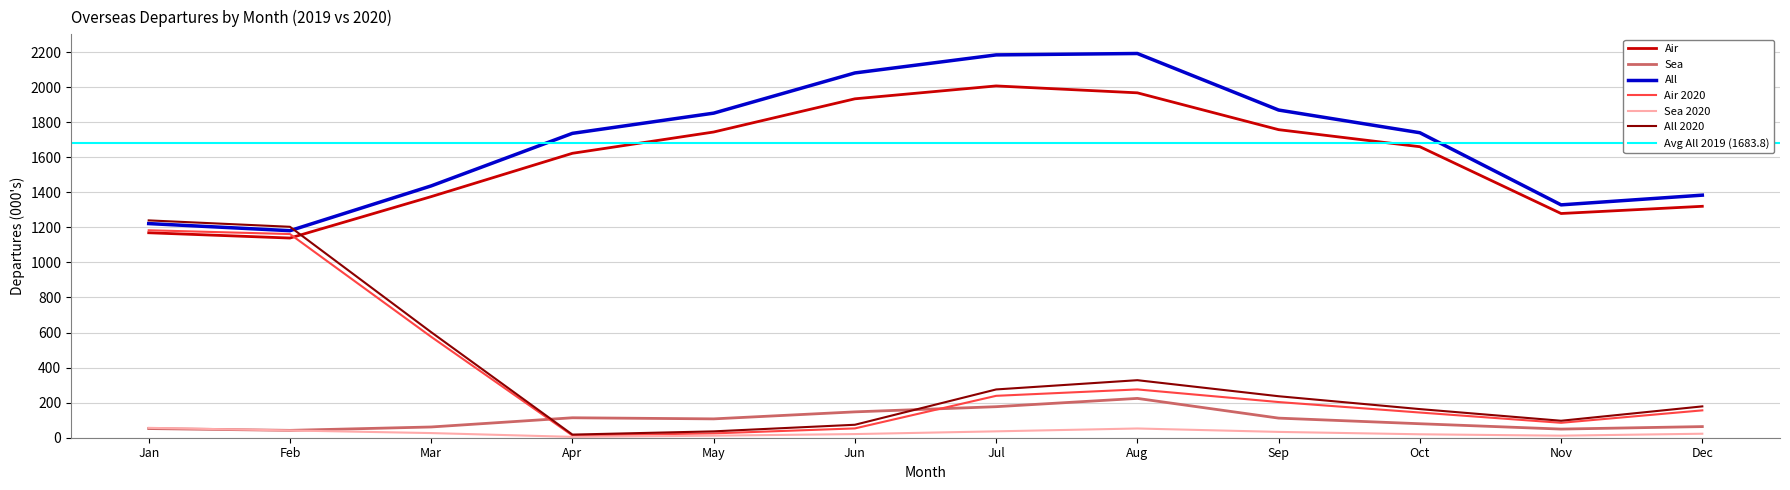

Is the value of Air at Dec greater than the value of Air 2020 at Oct?

Yes